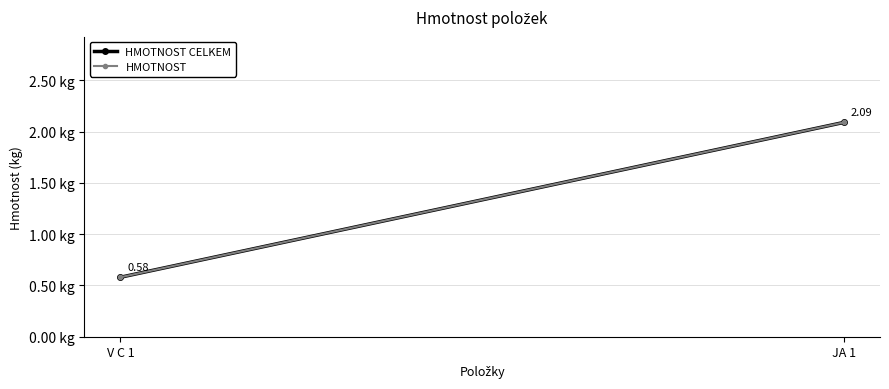

Reading left to right, transcribe all the data shown in this chart.

HMOTNOST CELKEM: 0.6	2.1
HMOTNOST: 0.6	2.1